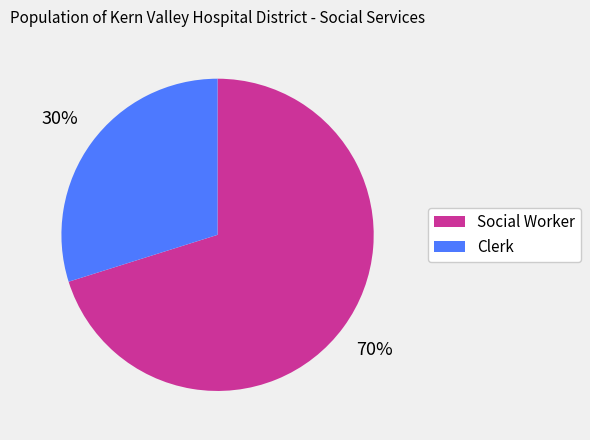

Which slice represents more than half of the pie?

Social Worker